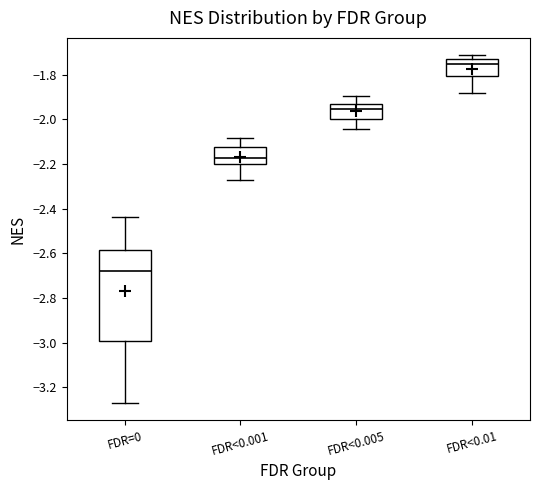

Where is the lower edge of the box for FDR<0.005 on the y-axis? The values are not printed on the chart, so give them approximately, as read against the axis.

-2.00